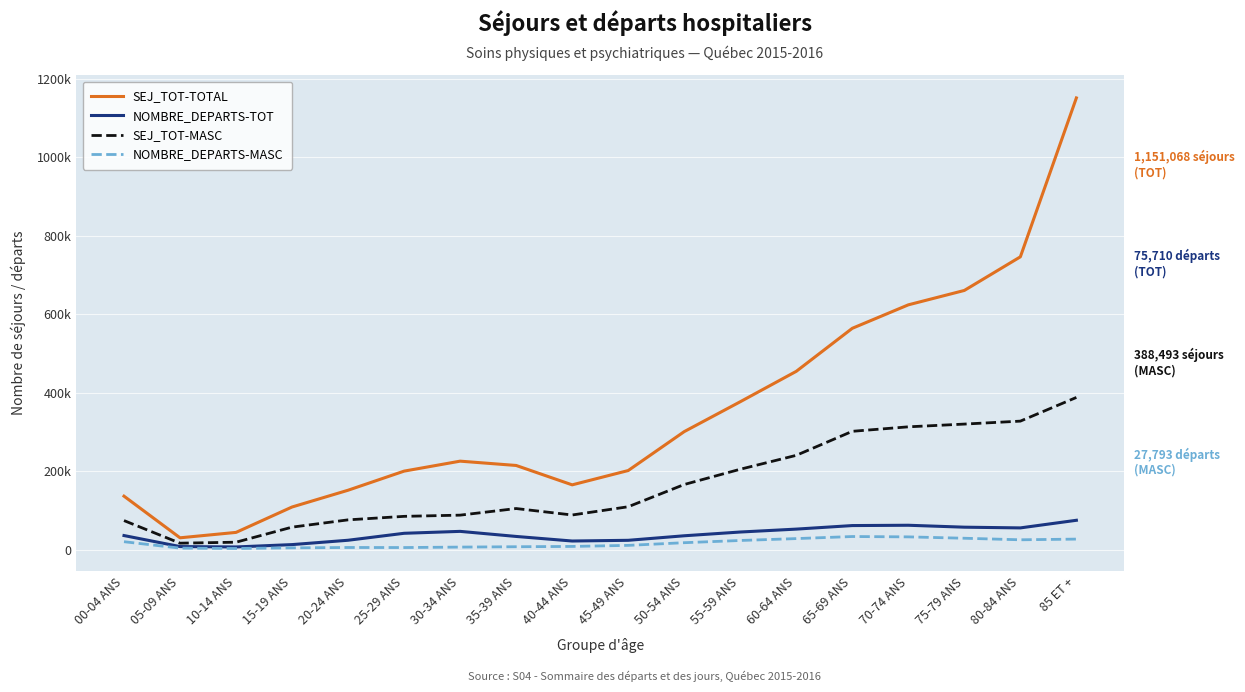

What are all the series names shown in the legend?

SEJ_TOT-TOTAL, NOMBRE_DEPARTS-TOT, SEJ_TOT-MASC, NOMBRE_DEPARTS-MASC